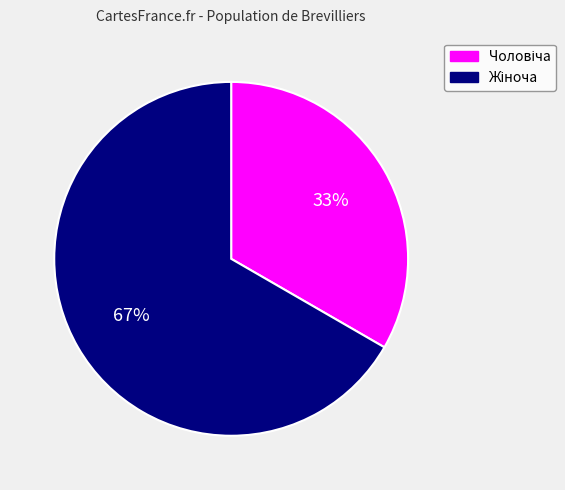

To the nearest percent, what is the average slice percentage?

50%